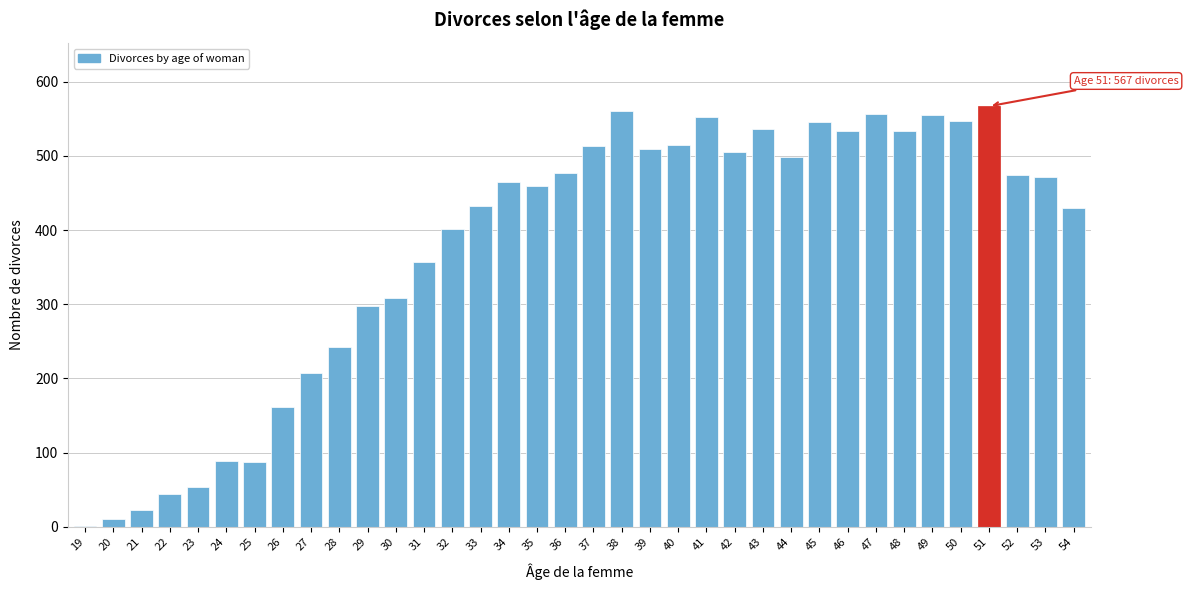

What is the sum of all values?

13520